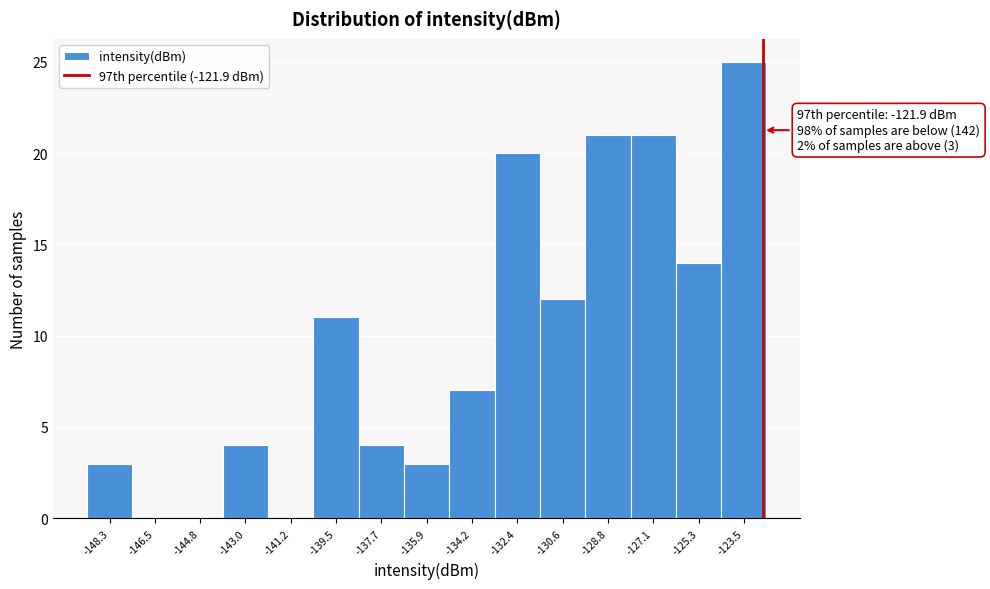

Reading right to left, list all the values displayed in this chart.

-123.5=25	-125.3=14	-127.1=21	-128.8=21	-130.6=12	-132.4=20	-134.2=7	-135.9=3	-137.7=4	-139.5=11	-141.2=0	-143.0=4	-144.8=0	-146.5=0	-148.3=3